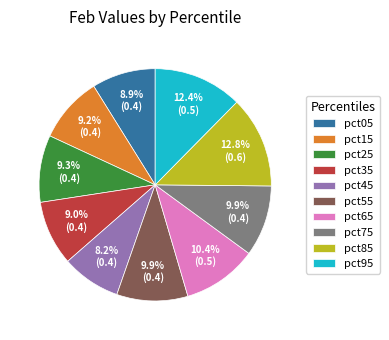

To the nearest percent, what portion does pct85 represent?

13%